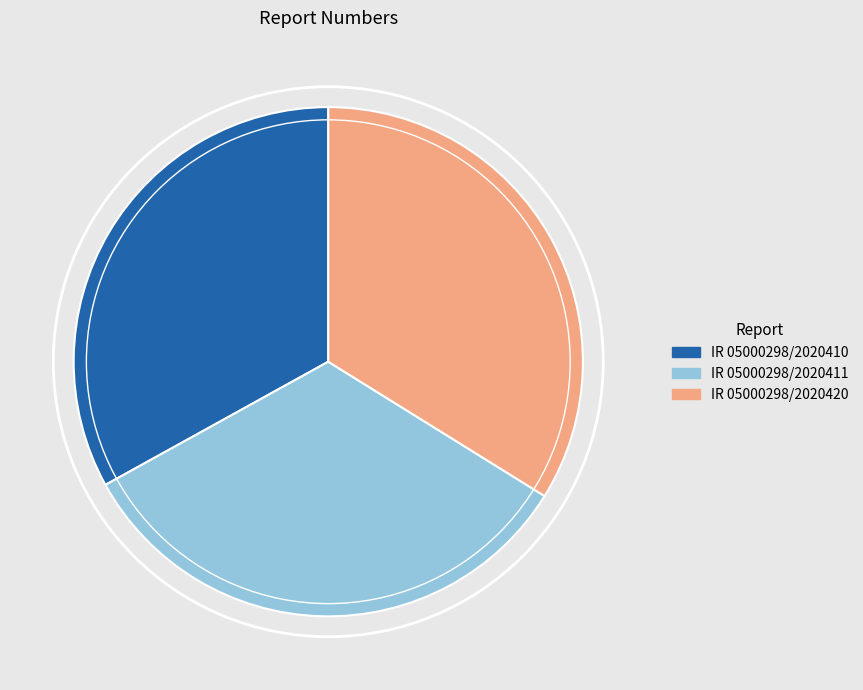

Count the number of slices in the pie.

3